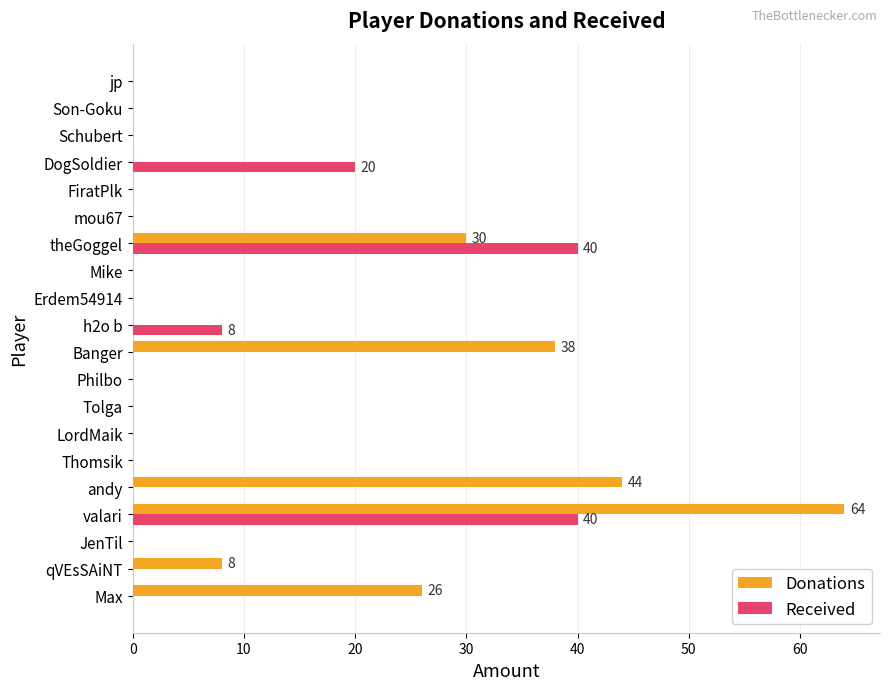

True or false: Received has a value of 58 at valari.

False